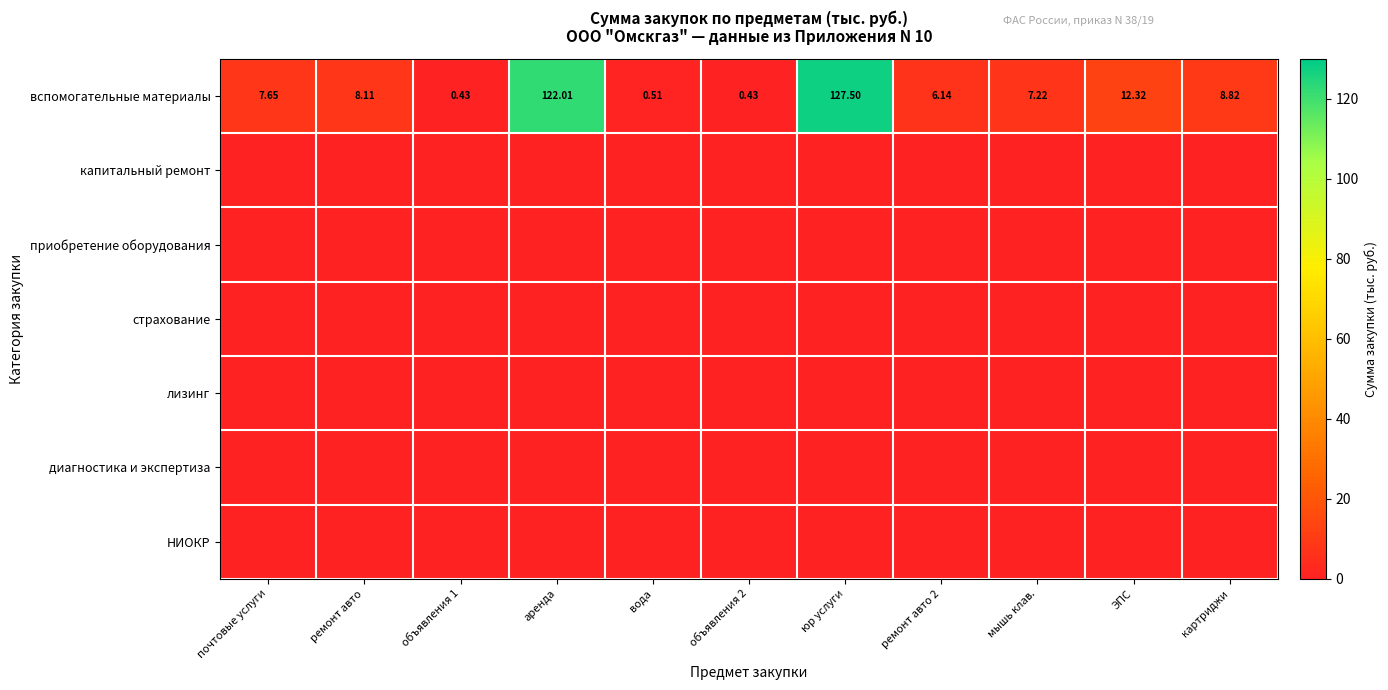

Which series has the largest total across all categories?

вспомогательные материалы